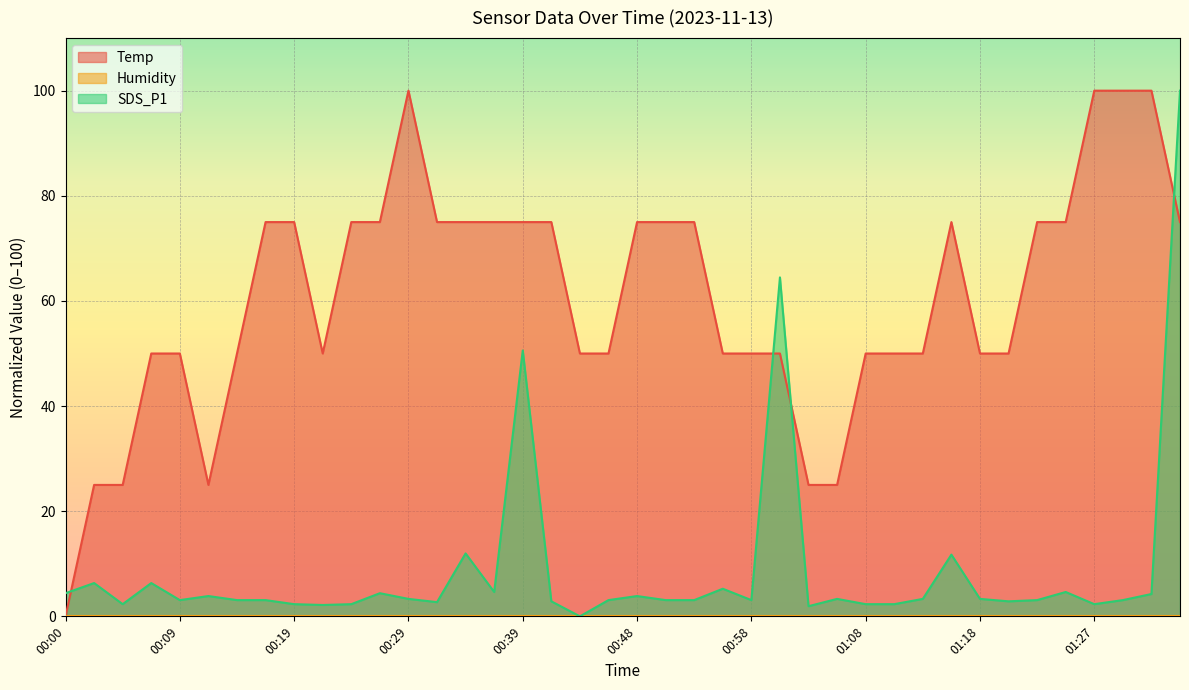

What is the label of the 34th point from the left?

01:20